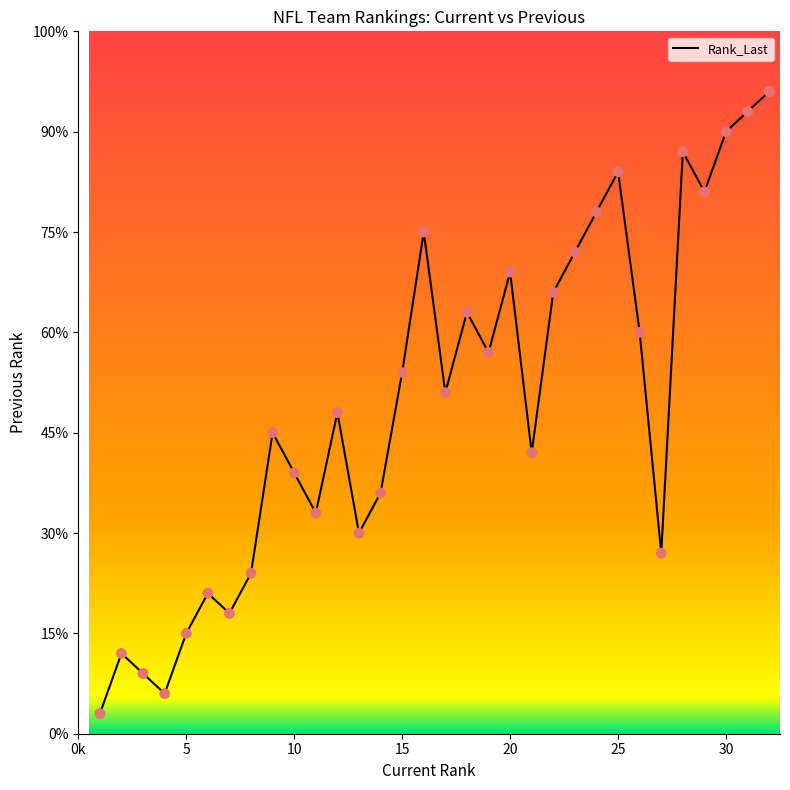

Between 24 and 19, which is larger?

24